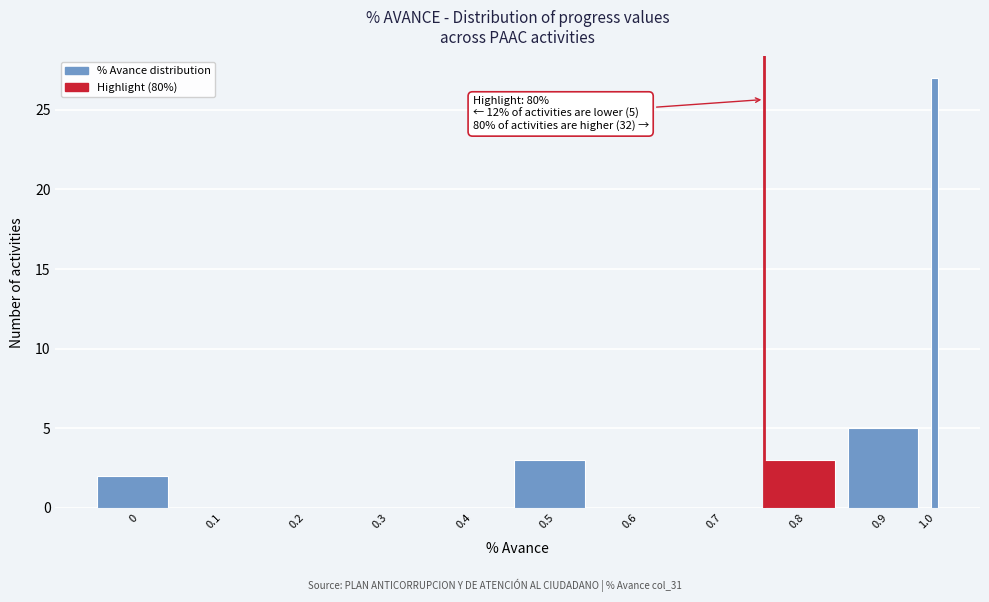

Reading left to right, extract all data points from this chart.

0=2	0.1=0	0.2=0	0.3=0	0.4=0	0.5=3	0.6=0	0.7=0	0.8=3	0.9=5	1.0=27